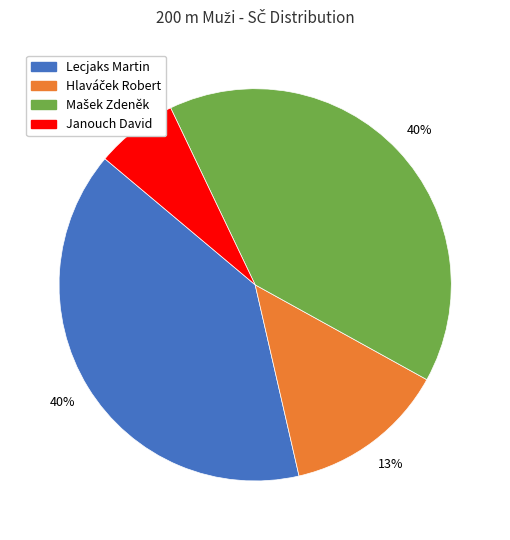

To the nearest percent, what is the difference between the Lecjaks Martin and Janouch David slice percentages?

33%